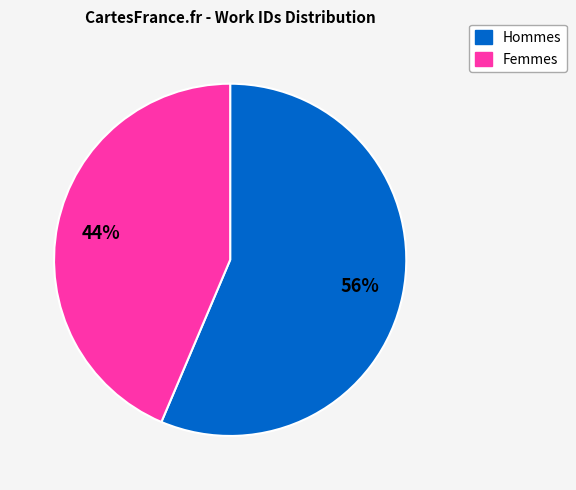

Does any single category account for the majority?

Yes